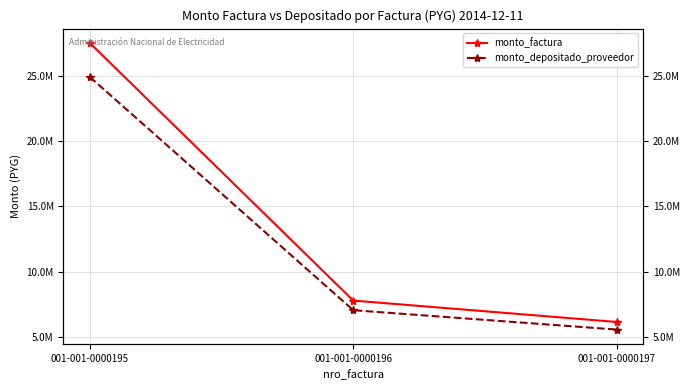

Reading left to right, what are all the values shown in this chart?

monto_factura: 27515280	7800000	6162000
monto_depositado_proveedor: 24915836	7063114	5579859